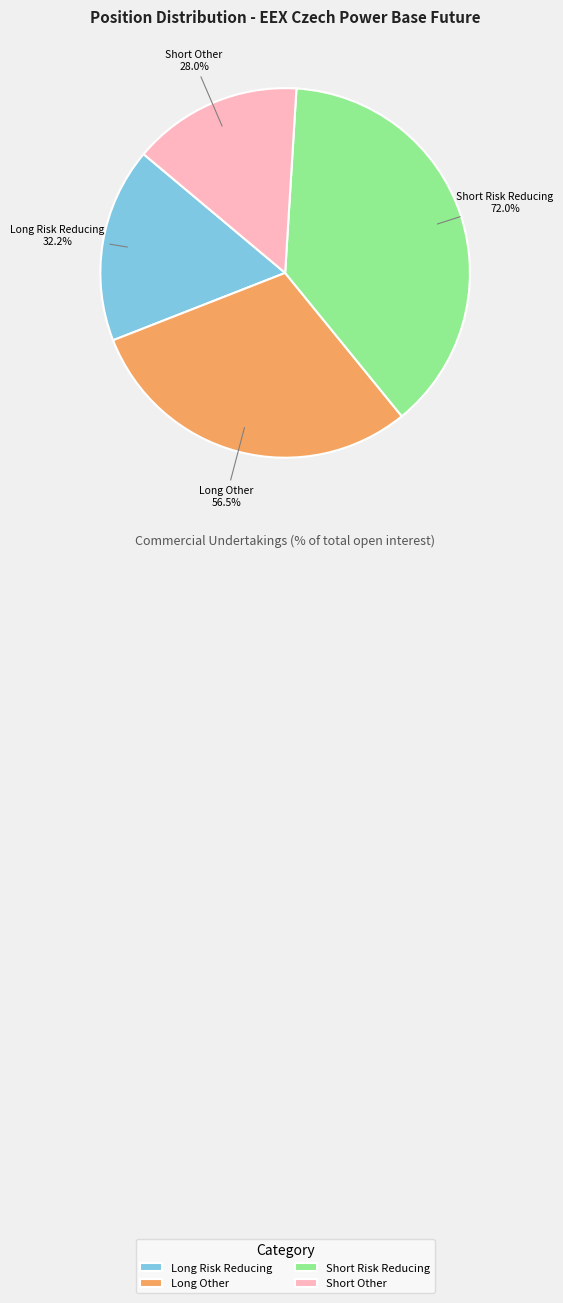

How many segments does this pie chart have?

4